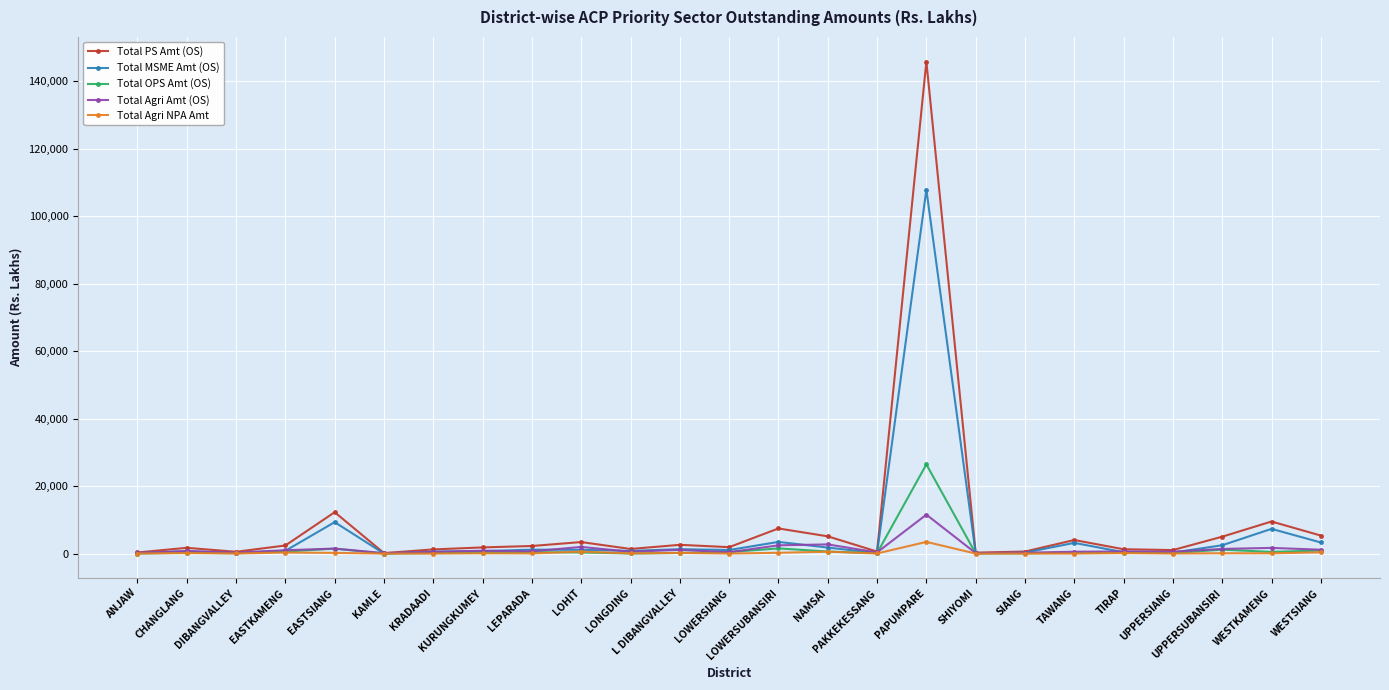

The Total PS Amt (OS) series shows 1827.2 at KURUNGKUMEY. True or false?

True